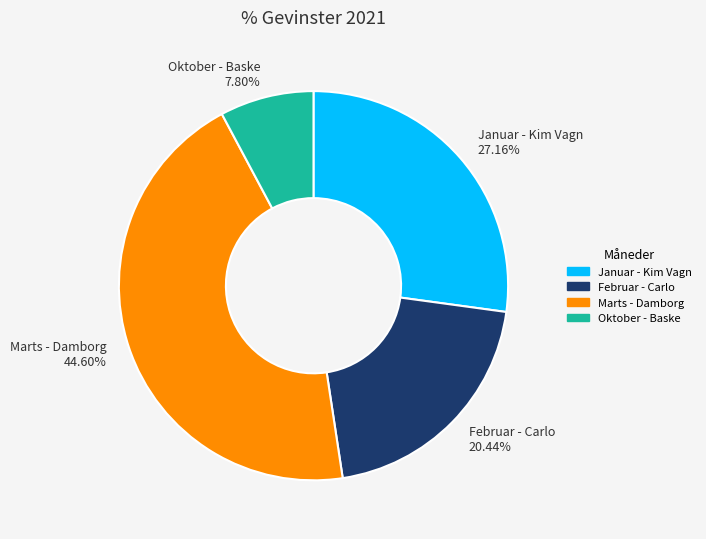

Count the number of slices in the pie.

4